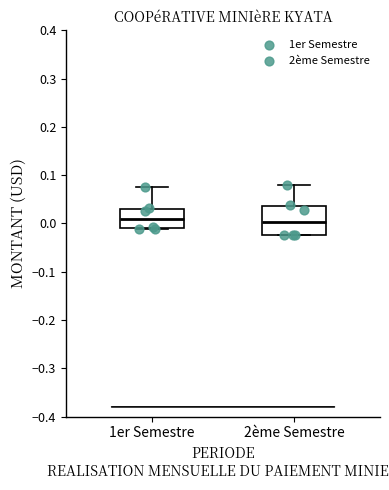

Where is the lower edge of the box for 2ème Semestre on the y-axis? The values are not printed on the chart, so give them approximately, as read against the axis.

-0.02